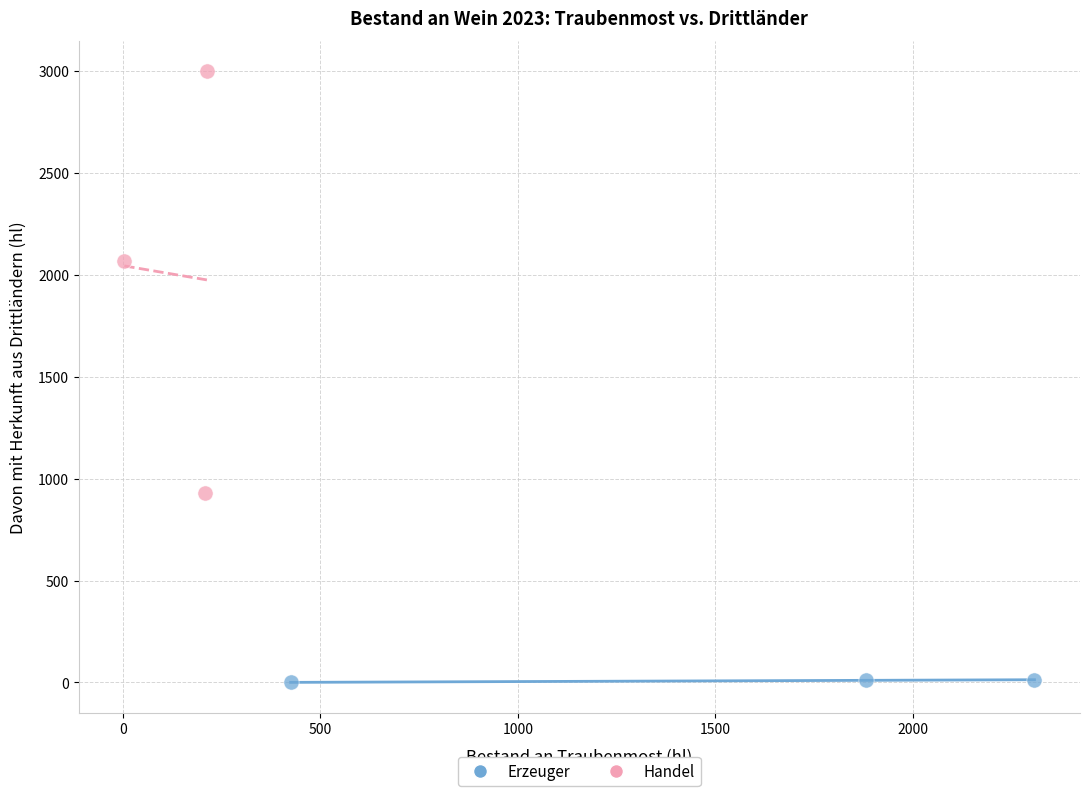

Which series contains the highest Y value?

Handel